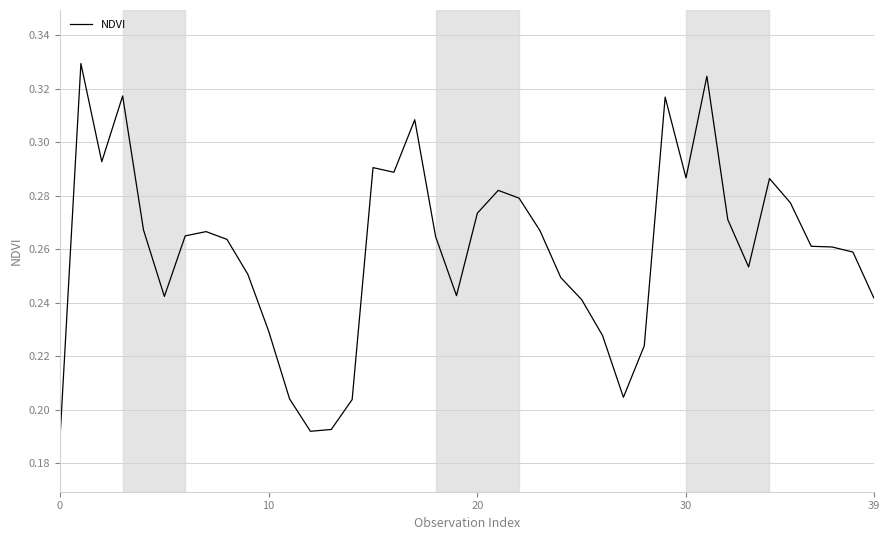

Is this an area chart (filled region under the line)?

No